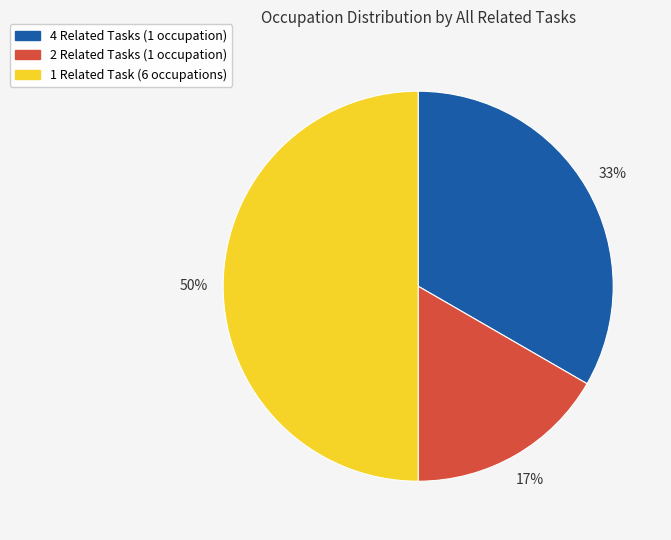

Does 4 Related Tasks (1 occupation) represent more than half of the total?

No